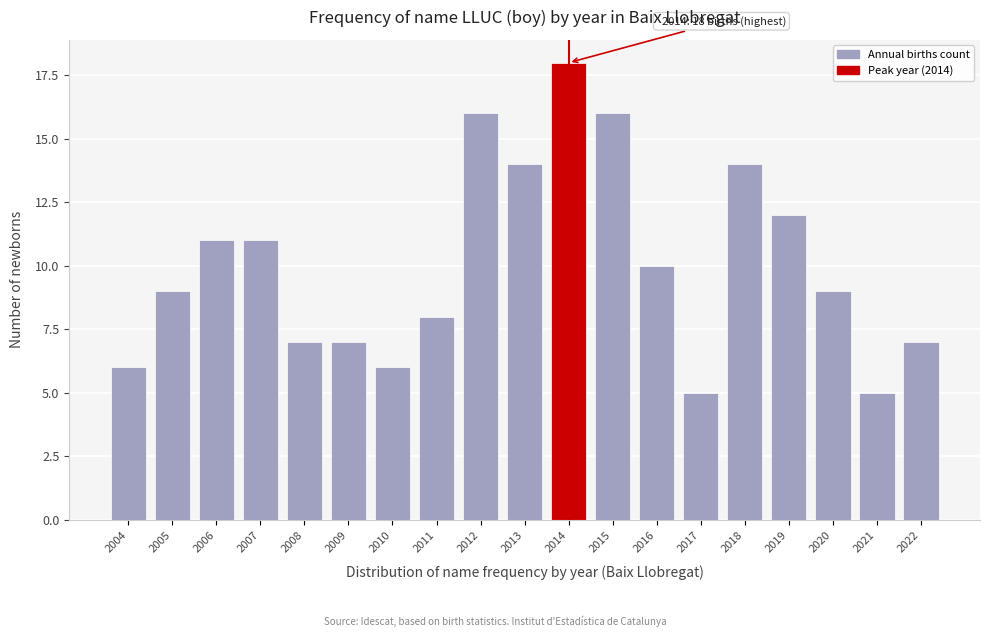

Reading left to right, list all the values displayed in this chart.

2004=6	2005=9	2006=11	2007=11	2008=7	2009=7	2010=6	2011=8	2012=16	2013=14	2014=18	2015=16	2016=10	2017=5	2018=14	2019=12	2020=9	2021=5	2022=7